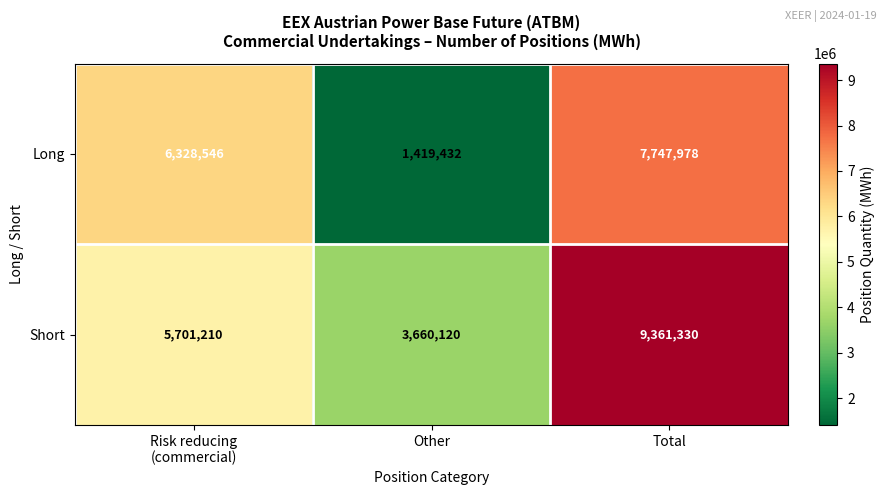

Which label corresponds to the smallest value in the chart?

Other